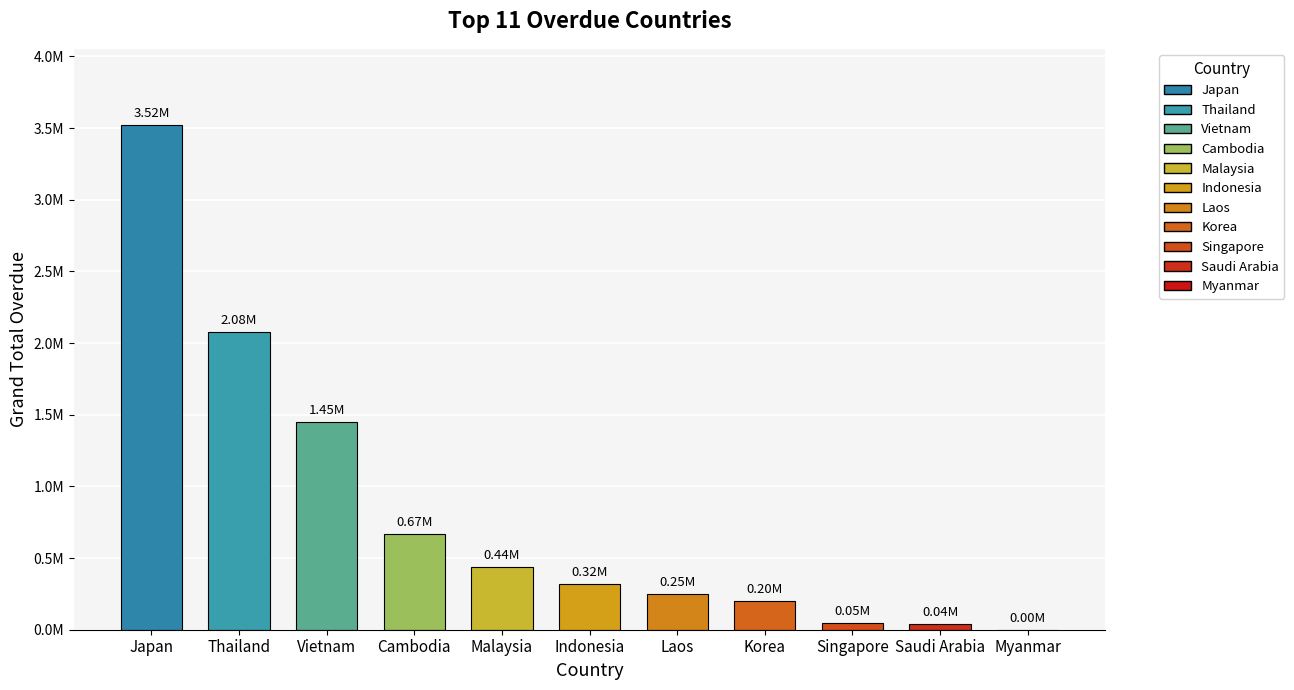

What is the difference between the maximum and minimum values?

3524172.0